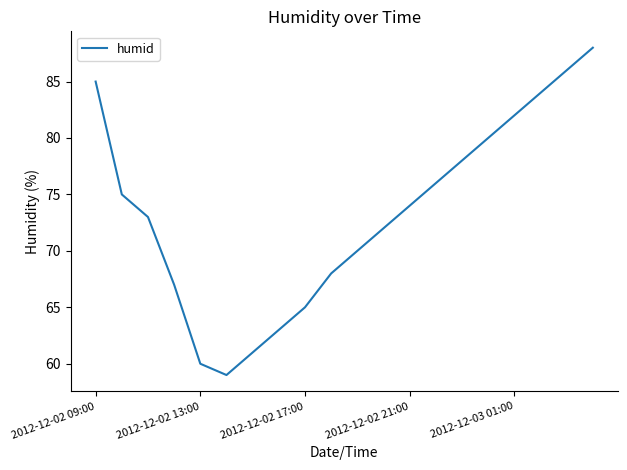

What is the difference between the maximum and minimum values?

29